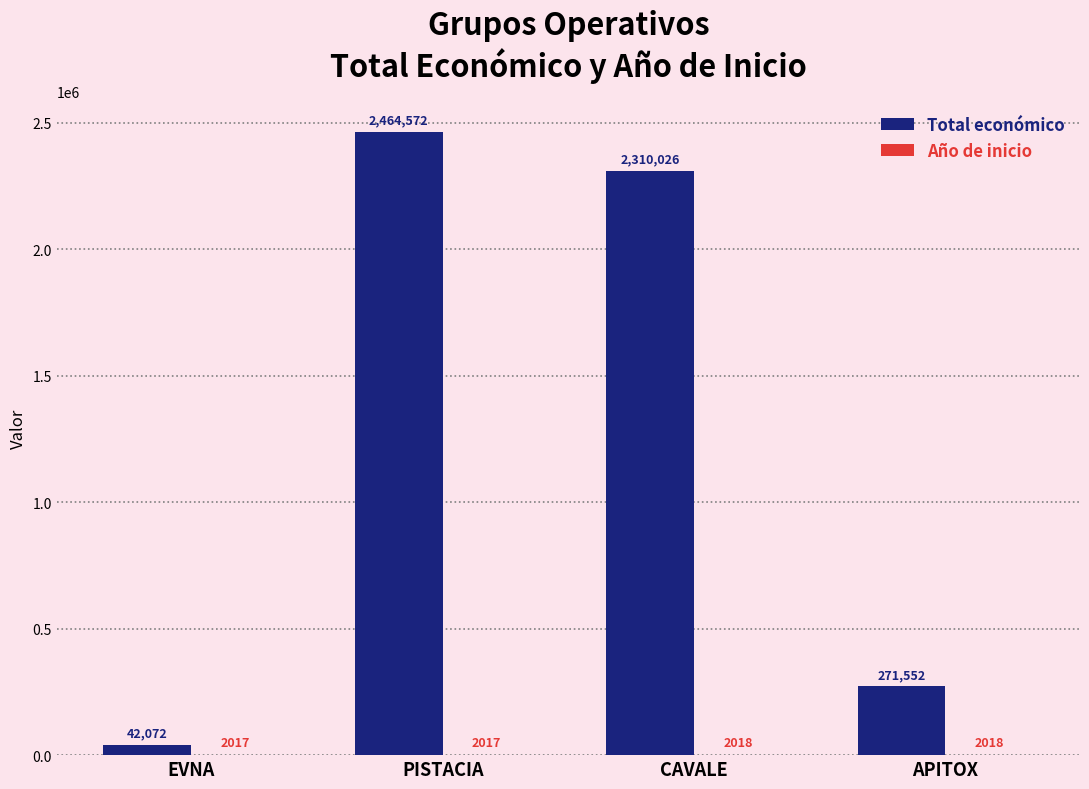

What is the total value across all series at PISTACIA?

2466589